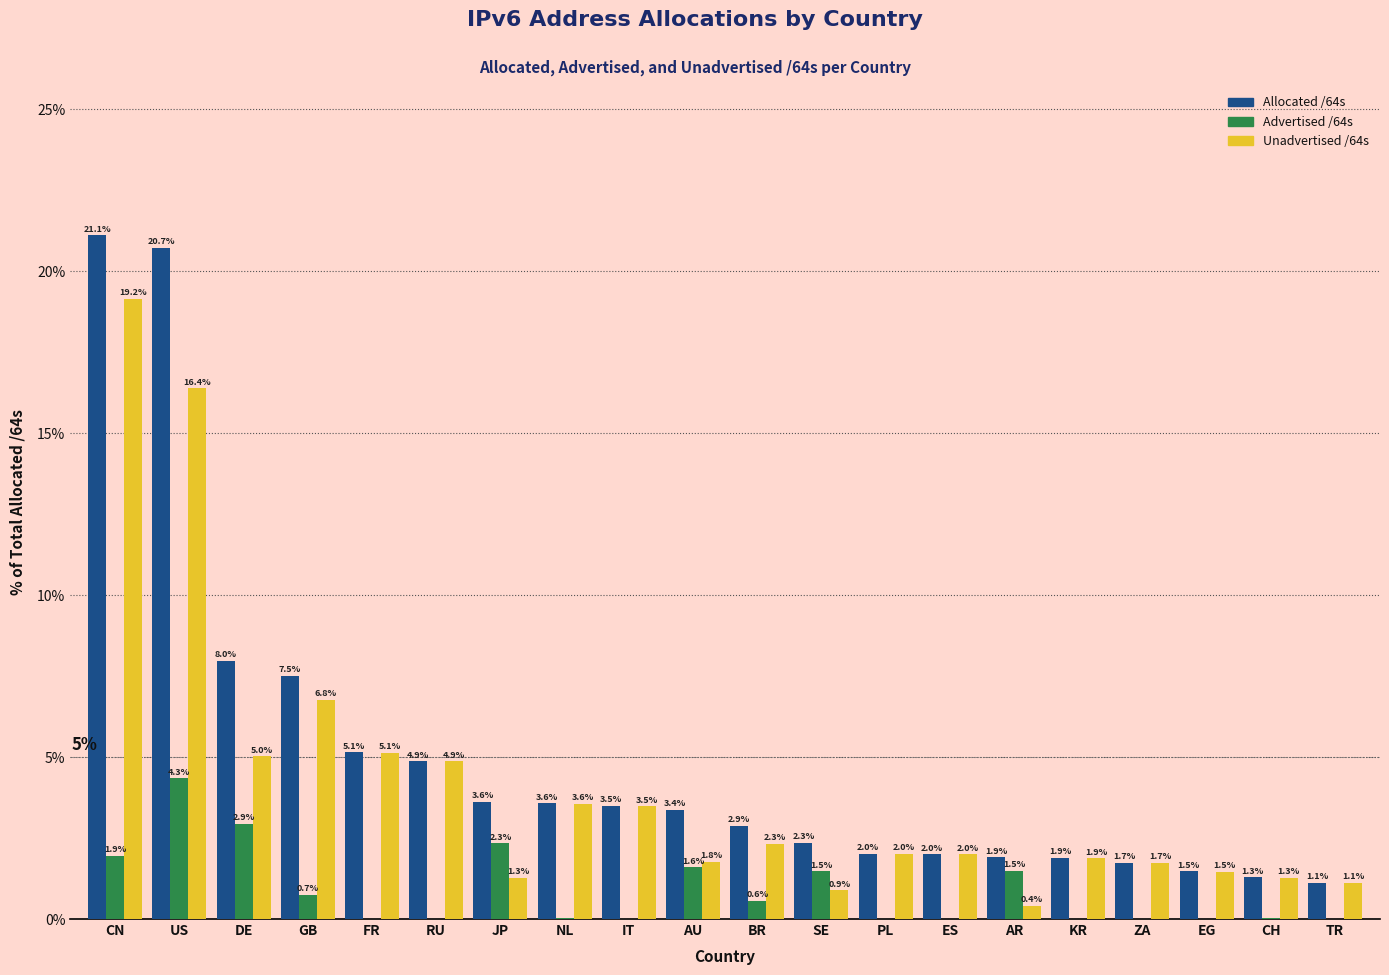

The value of Allocated /64s at JP is 3.6. True or false?

True